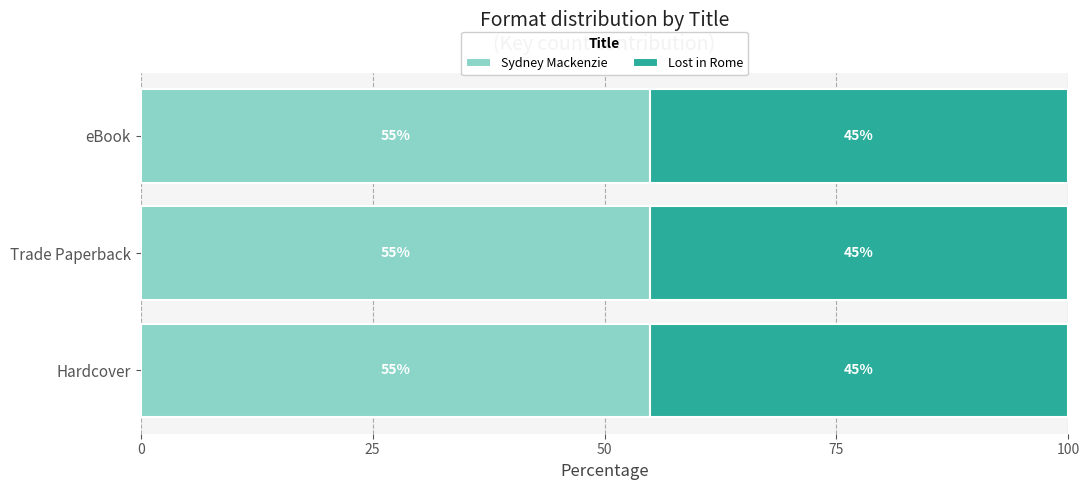

What is the maximum value for Sydney Mackenzie?

54.9